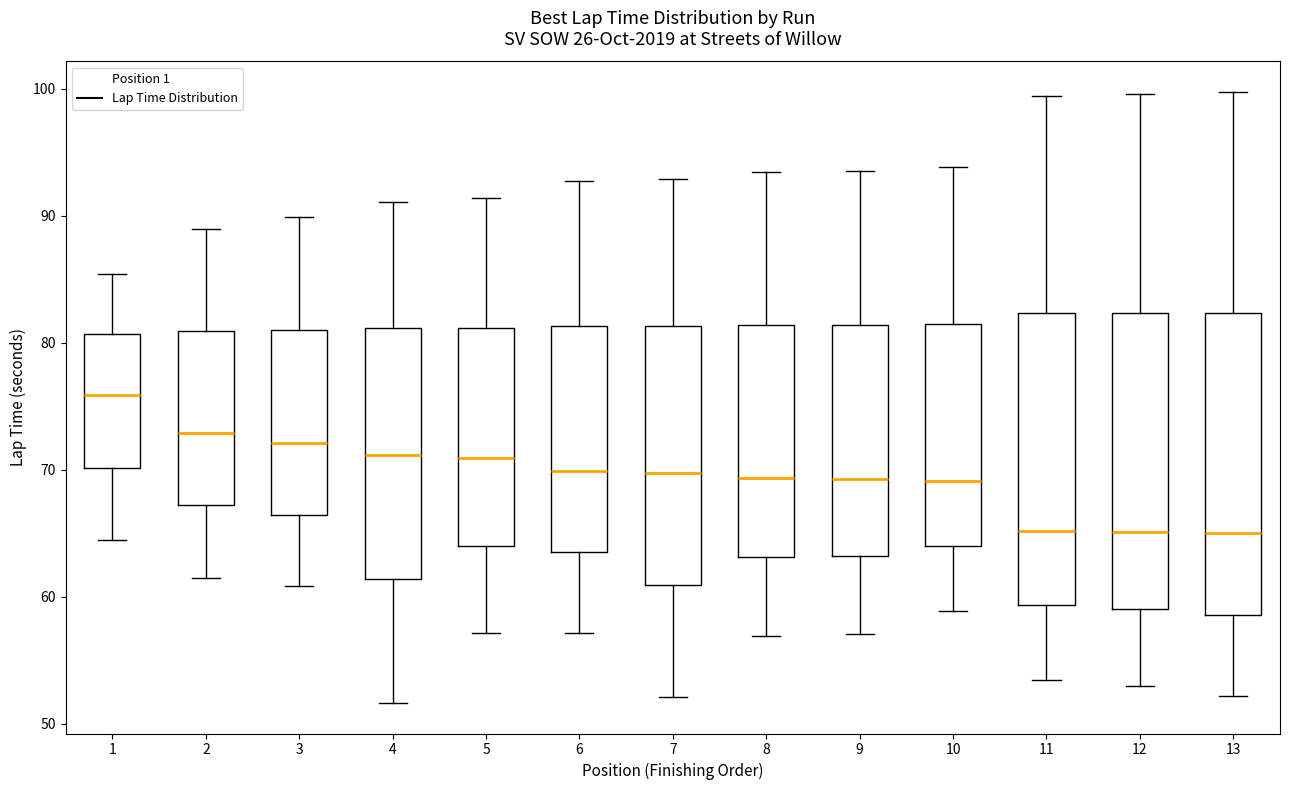

Where does the median line of the box at x = 13 sit on the y-axis? The values are not printed on the chart, so give them approximately, as read against the axis.

65